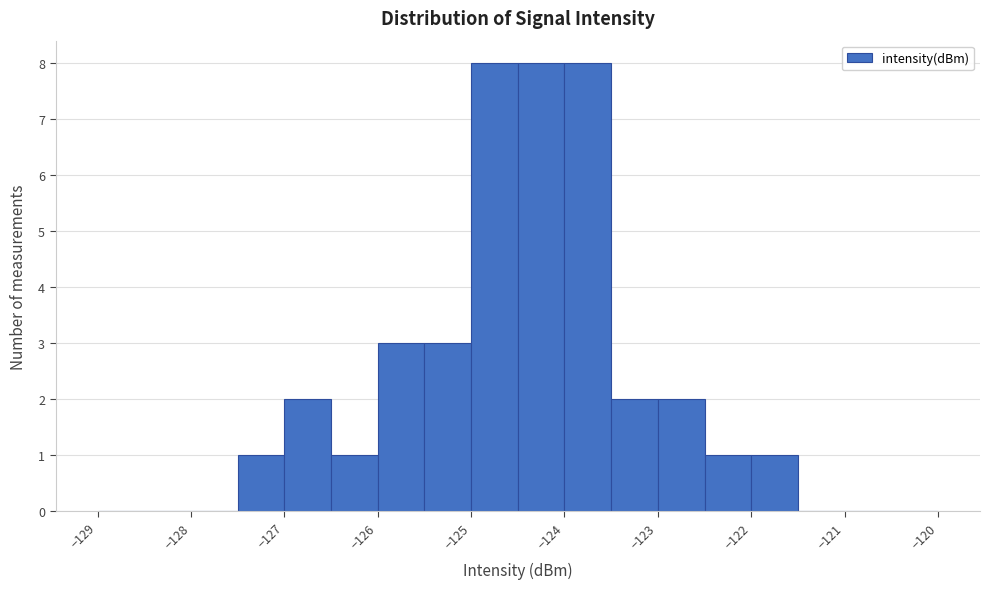

Reading left to right, transcribe this chart: for each bar, give the range it covers on the x-axis and its height. The values are not printed on the chart, so give them approximately, as read against the axis.

-129.0 to -128.5: 0
-128.5 to -128.0: 0
-128.0 to -127.5: 0
-127.5 to -127.0: 1
-127.0 to -126.5: 2
-126.5 to -126.0: 1
-126.0 to -125.5: 3
-125.5 to -125.0: 3
-125.0 to -124.5: 8
-124.5 to -124.0: 8
-124.0 to -123.5: 8
-123.5 to -123.0: 2
-123.0 to -122.5: 2
-122.5 to -122.0: 1
-122.0 to -121.5: 1
-121.5 to -121.0: 0
-121.0 to -120.5: 0
-120.5 to -120.0: 0